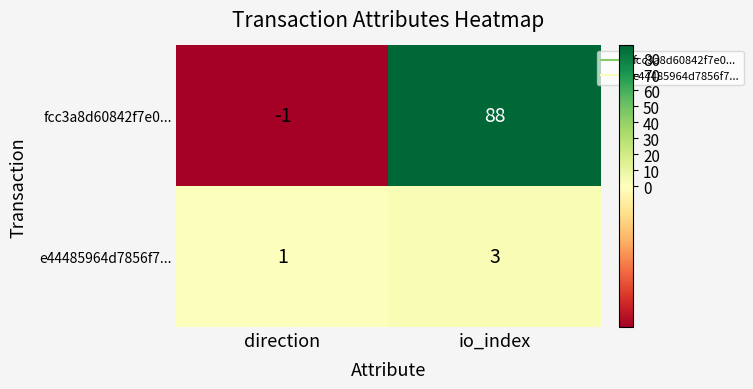

Which label corresponds to the smallest value in the chart?

direction